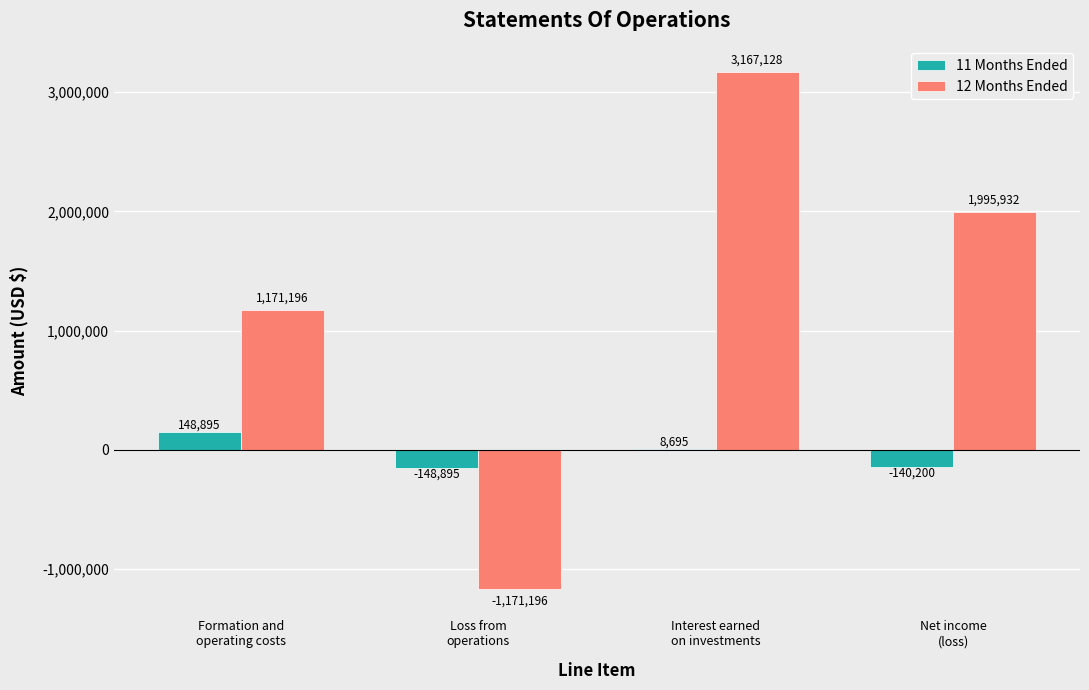

How many groups of bars are there?

4